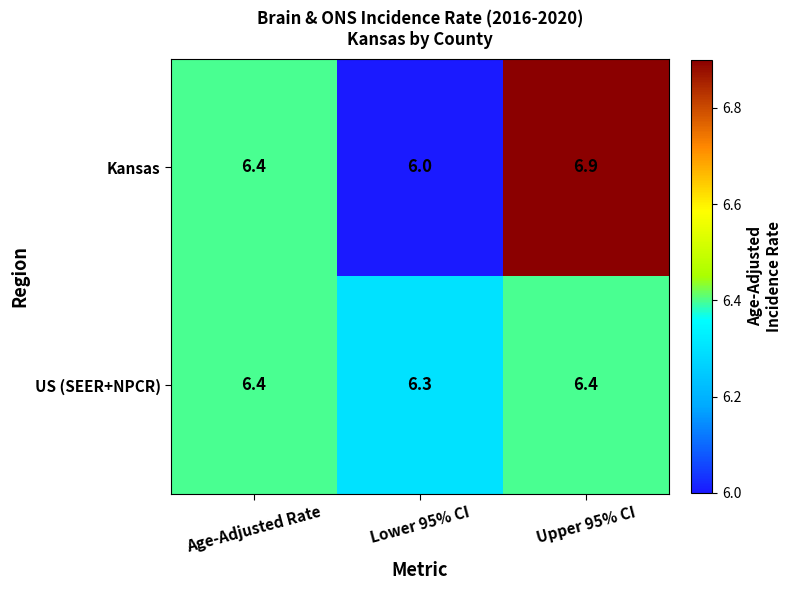

Which label corresponds to the smallest value in the chart?

Lower 95% CI